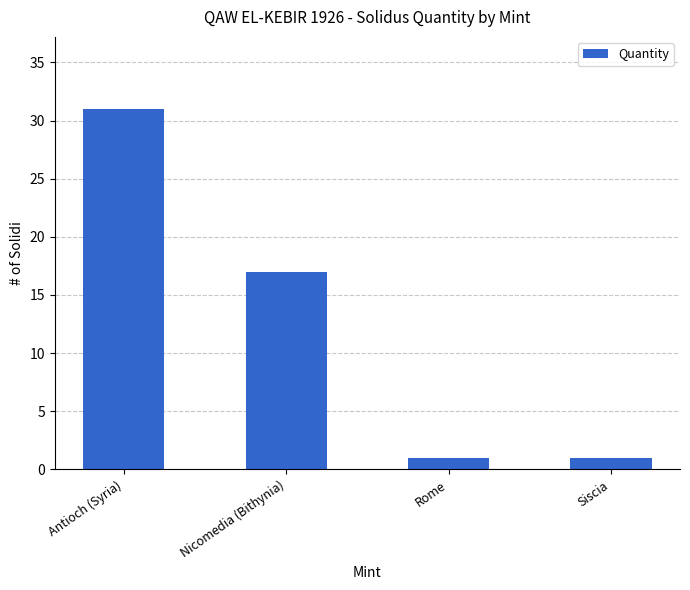

What is the greatest value displayed?

31